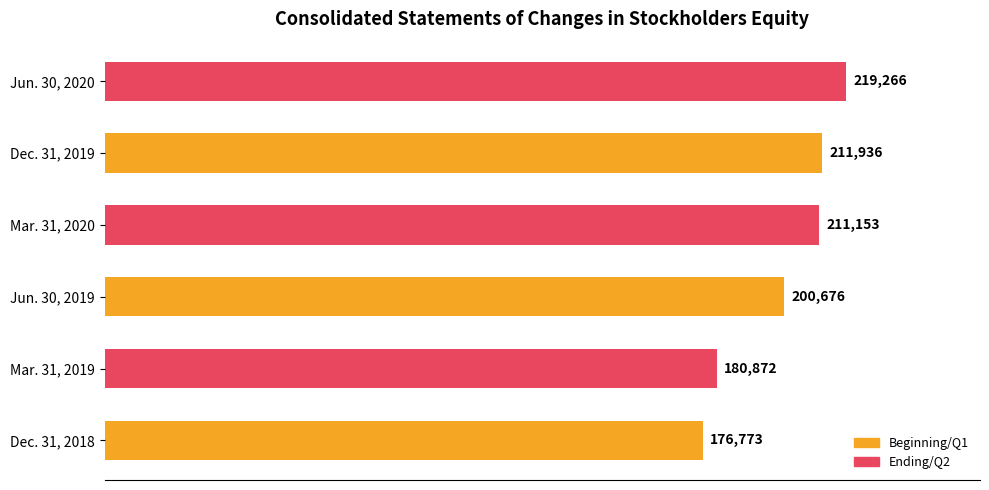

Is it true that the value at Jun. 30, 2019 is 200676?

True